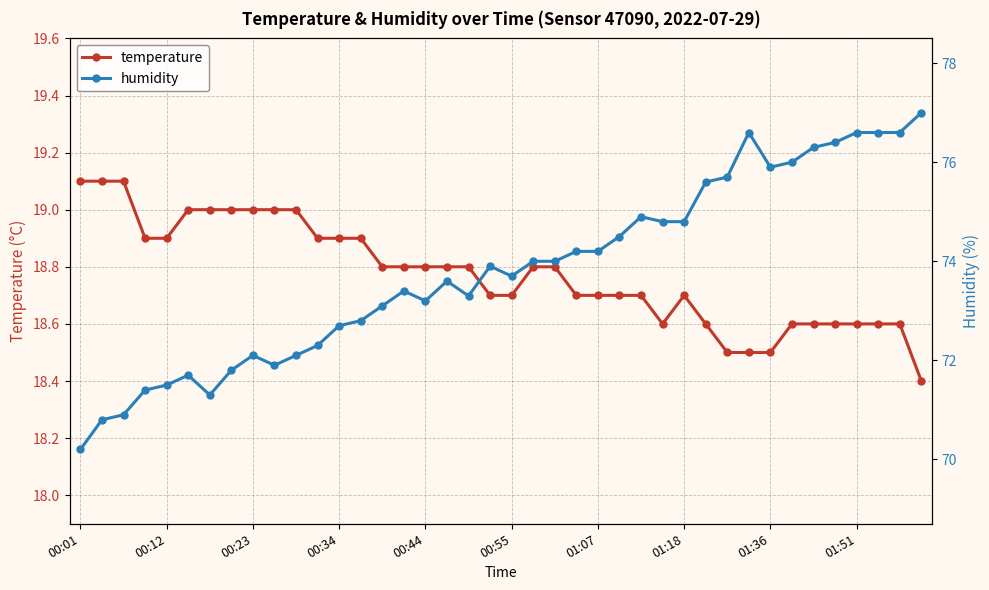

What is the minimum value for temperature?

18.4